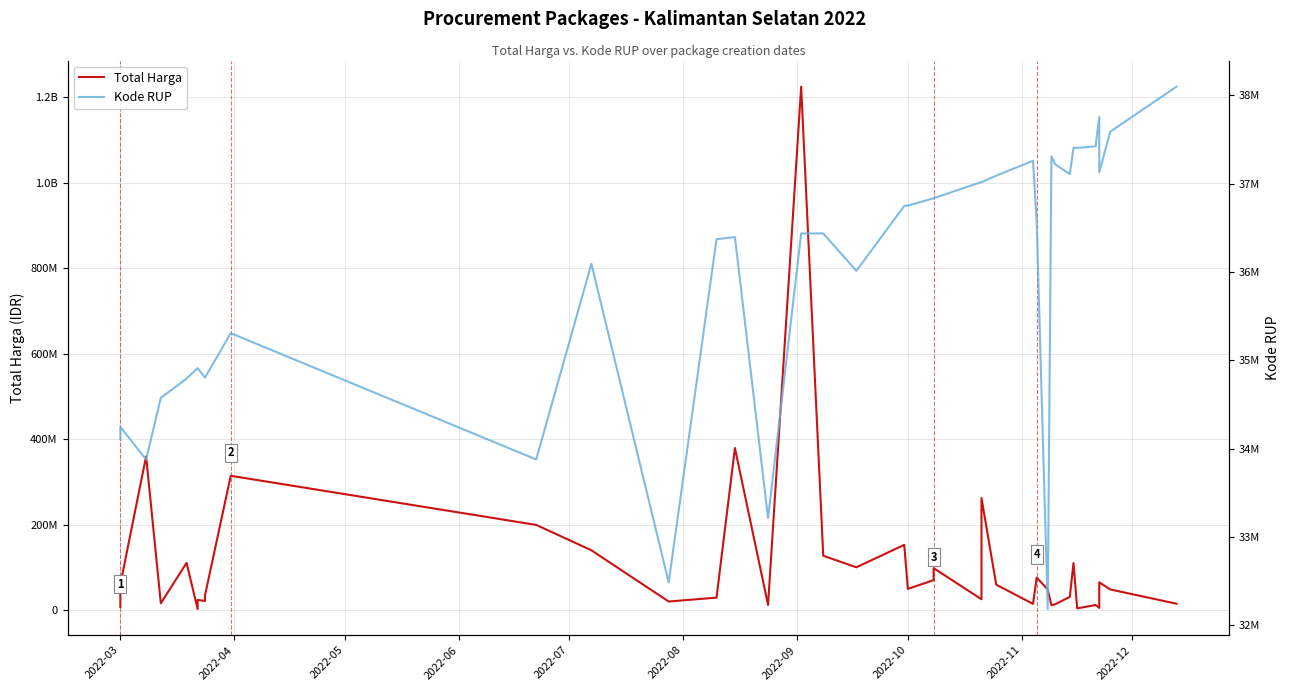

What is the value of the Total Harga point at the 25th from the left?

25200000